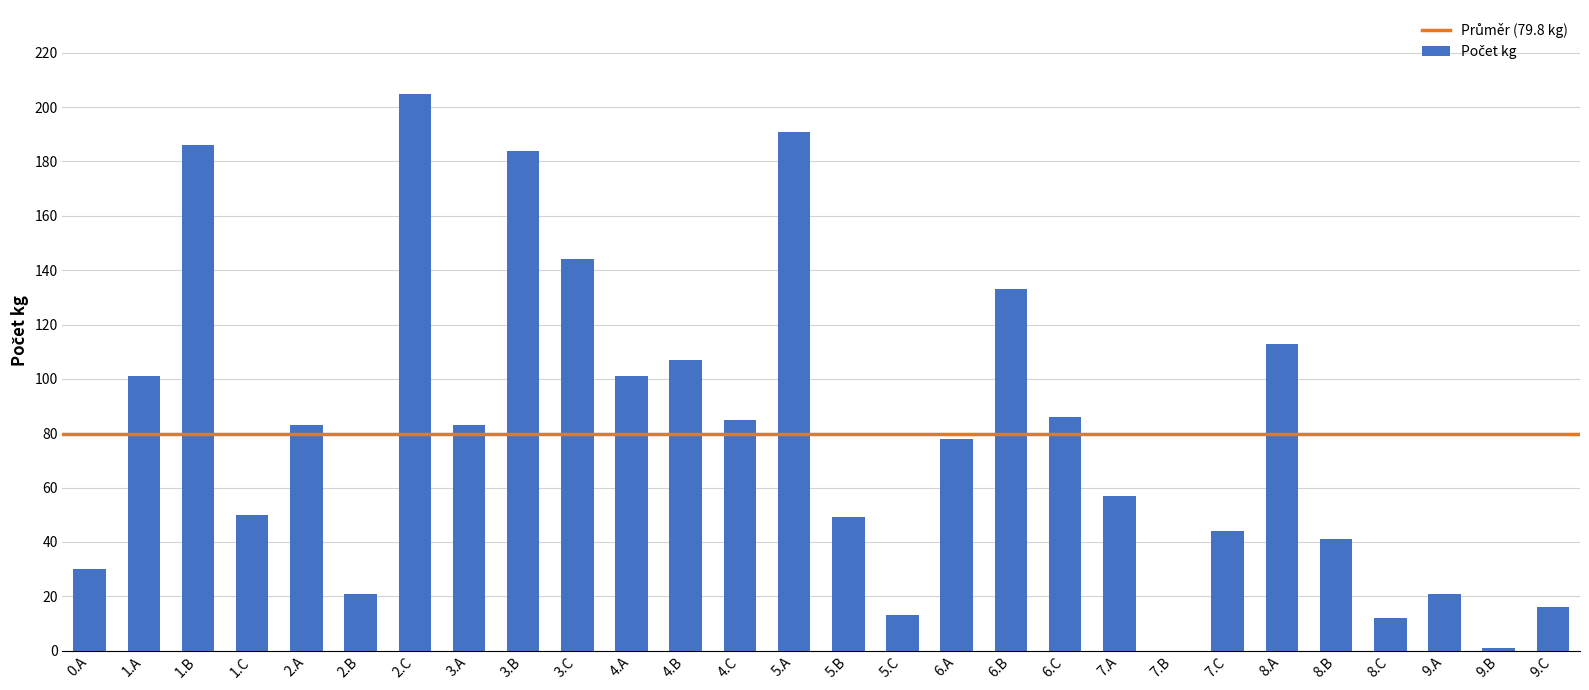

Is it true that the value at 3.A is 131?

False